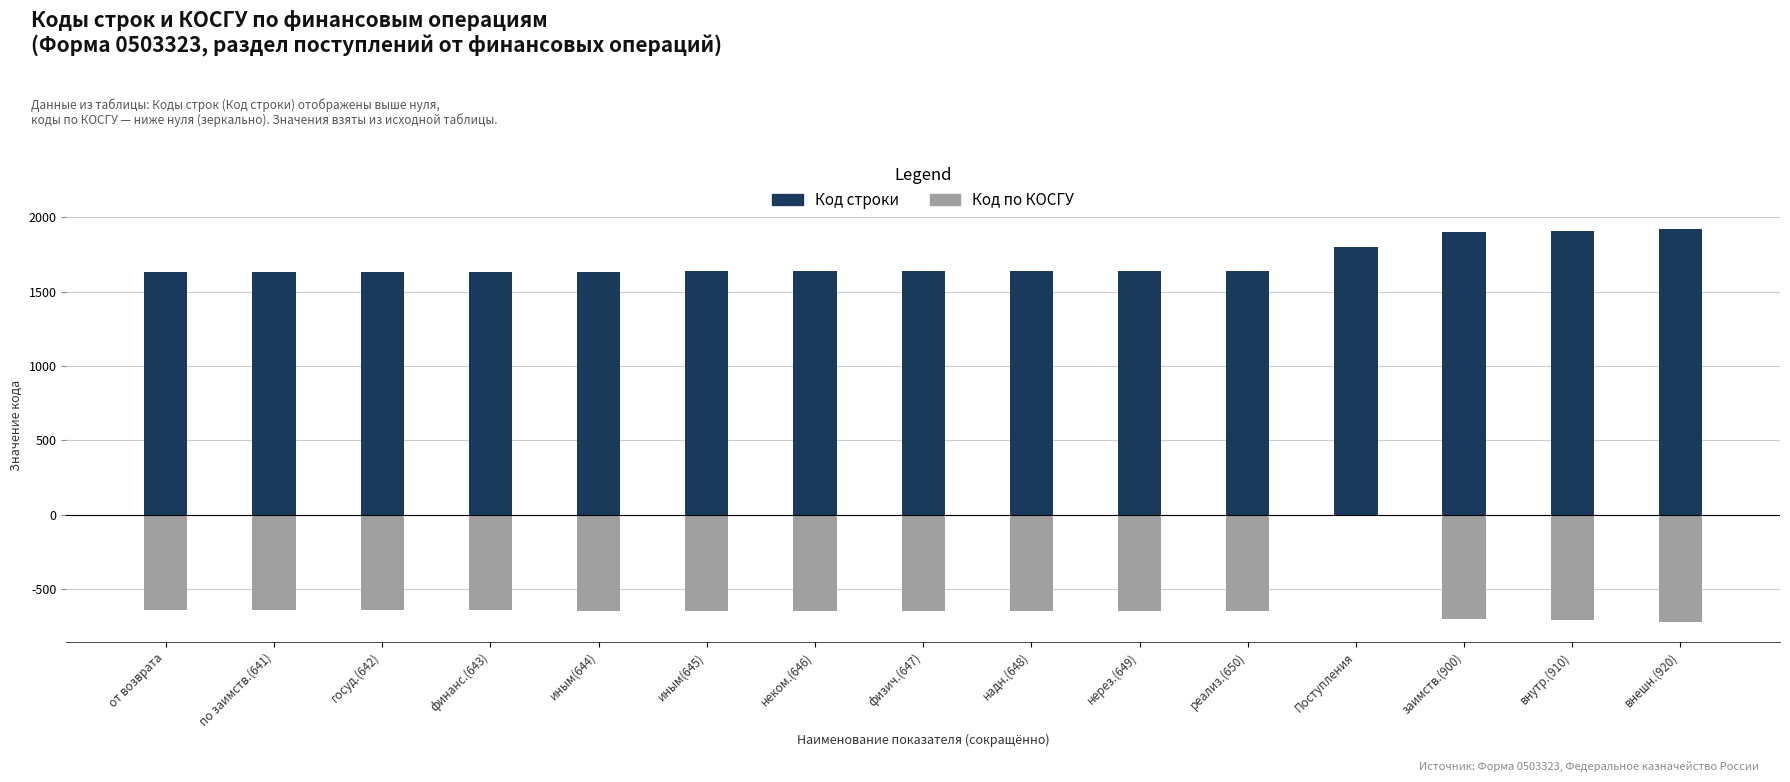

Between по заимств.(641) and внутр.(910), which series saw the biggest shift?

Код строки